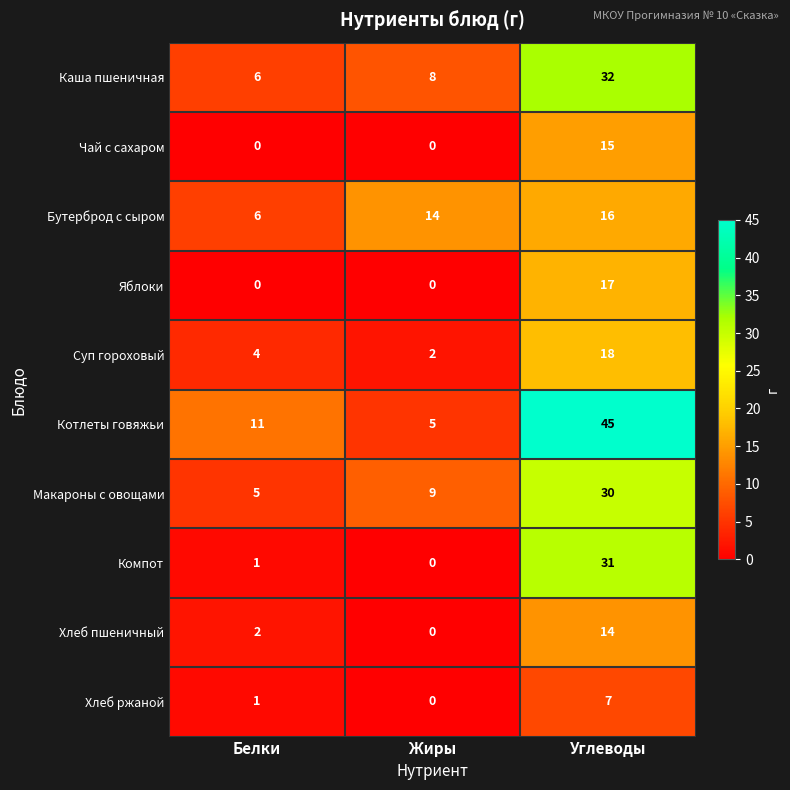

At Углеводы, list the series in order from largest to smallest.

Котлеты говяжьи, Каша пшеничная, Компот, Макароны с овощами, Суп гороховый, Яблоки, Бутерброд с сыром, Чай с сахаром, Хлеб пшеничный, Хлеб ржаной